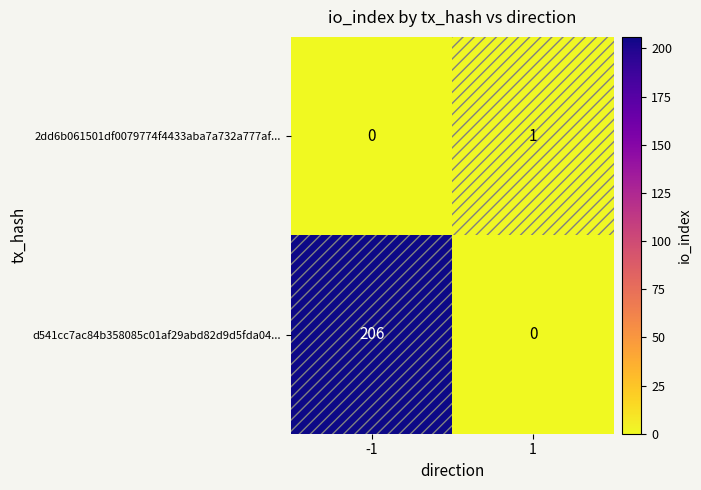

Which series changed the most between -1 and 1?

d541cc7ac84b358085c01af29abd82d9d5fda04...